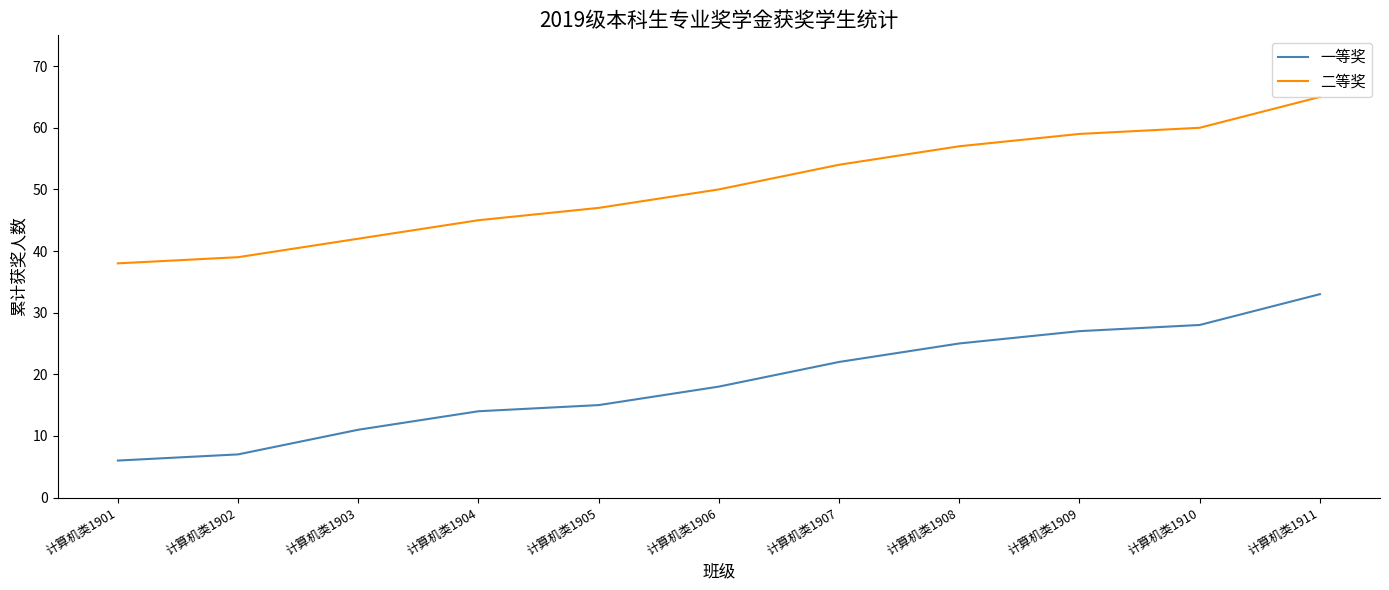

The 一等奖 series shows 33 at 计算机类1911. True or false?

True